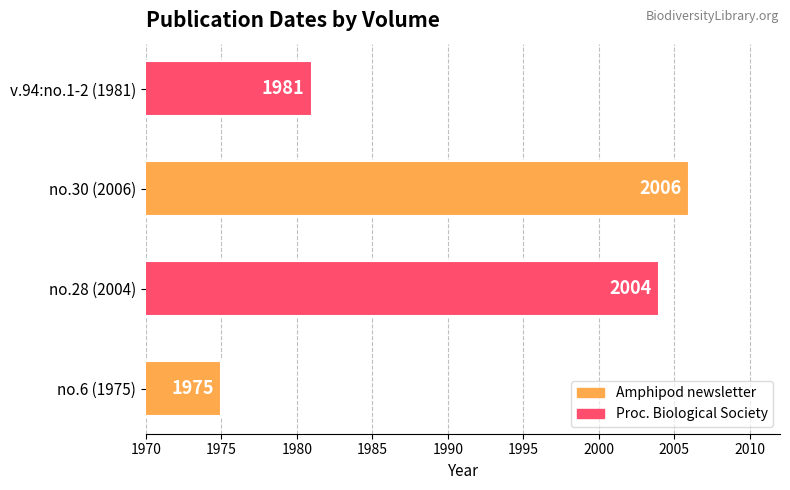

How many distinct data groups are displayed?

1